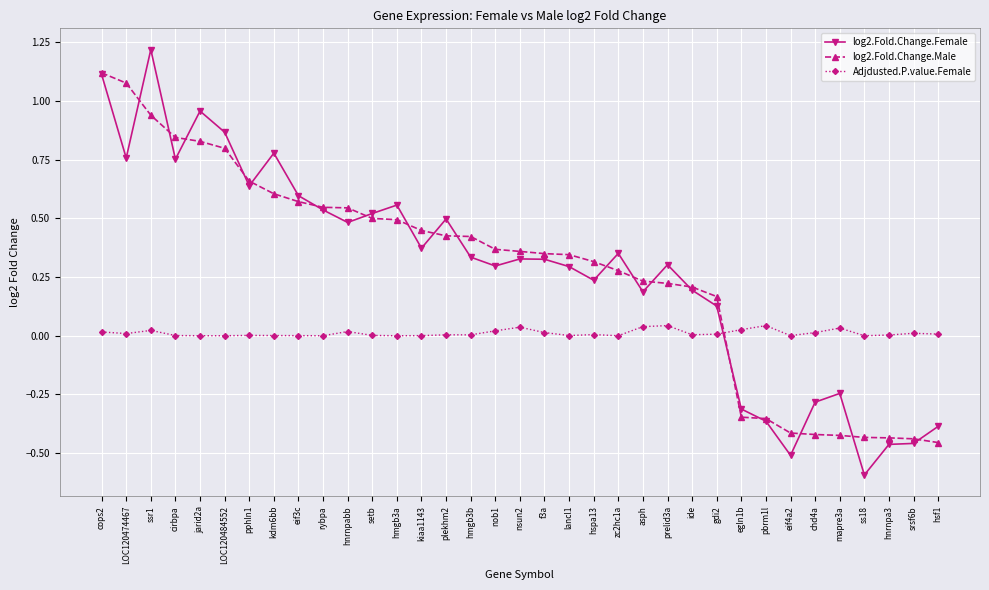

Does the chart display data point markers on the line(s)?

Yes